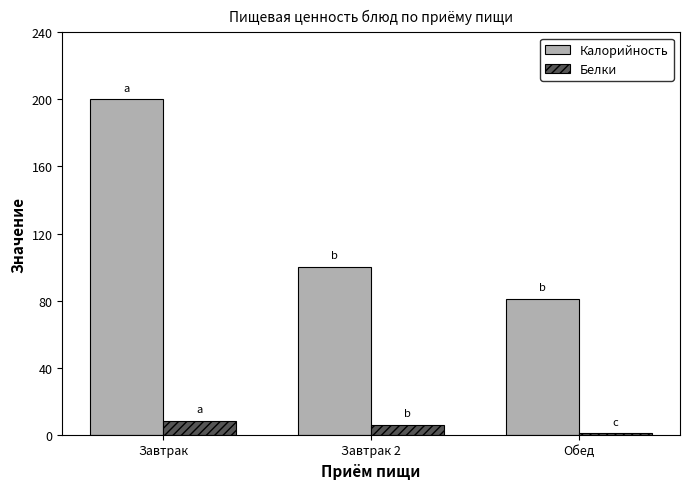

Which label corresponds to the smallest value in the chart?

Обед